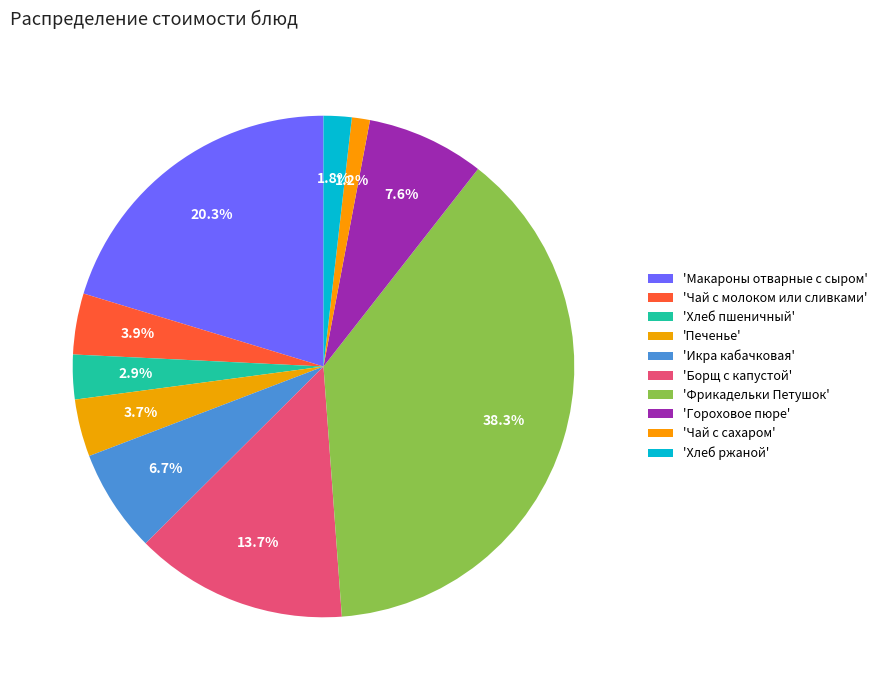

How many segments does this pie chart have?

10